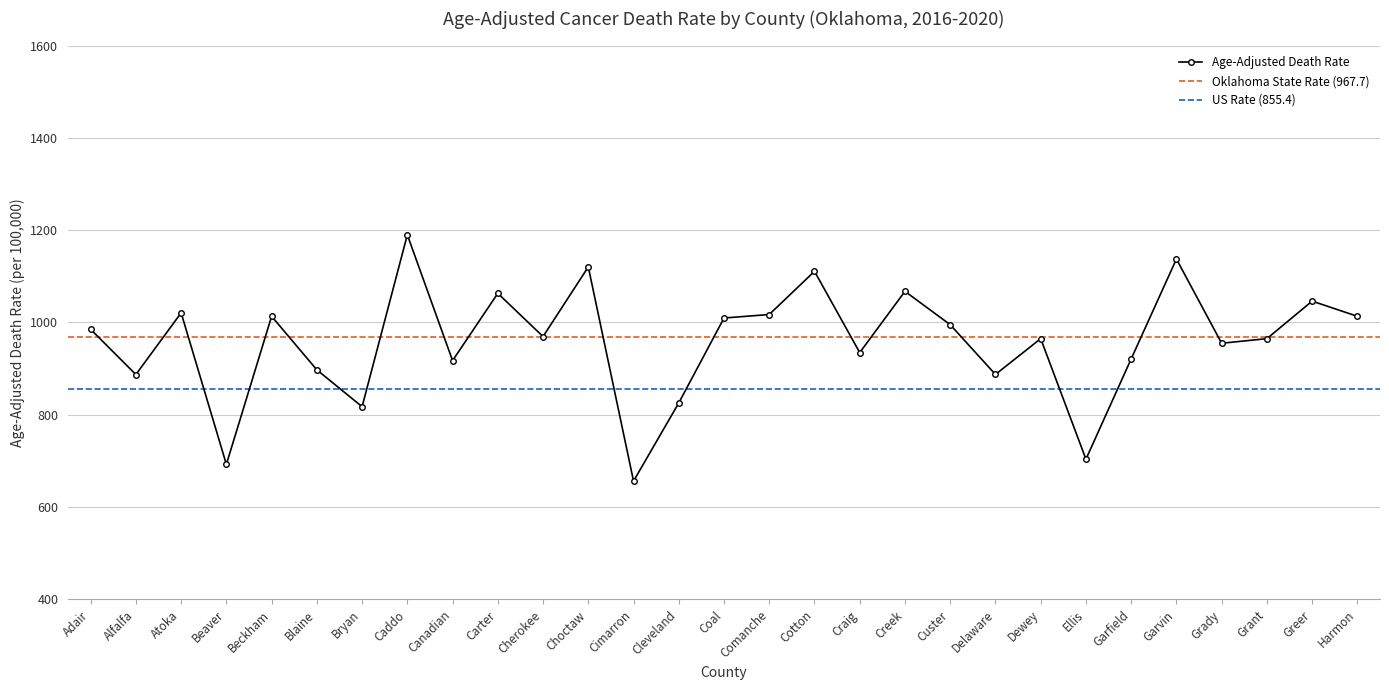

True or false: there are more than 0 points higher than both neighbors.

True